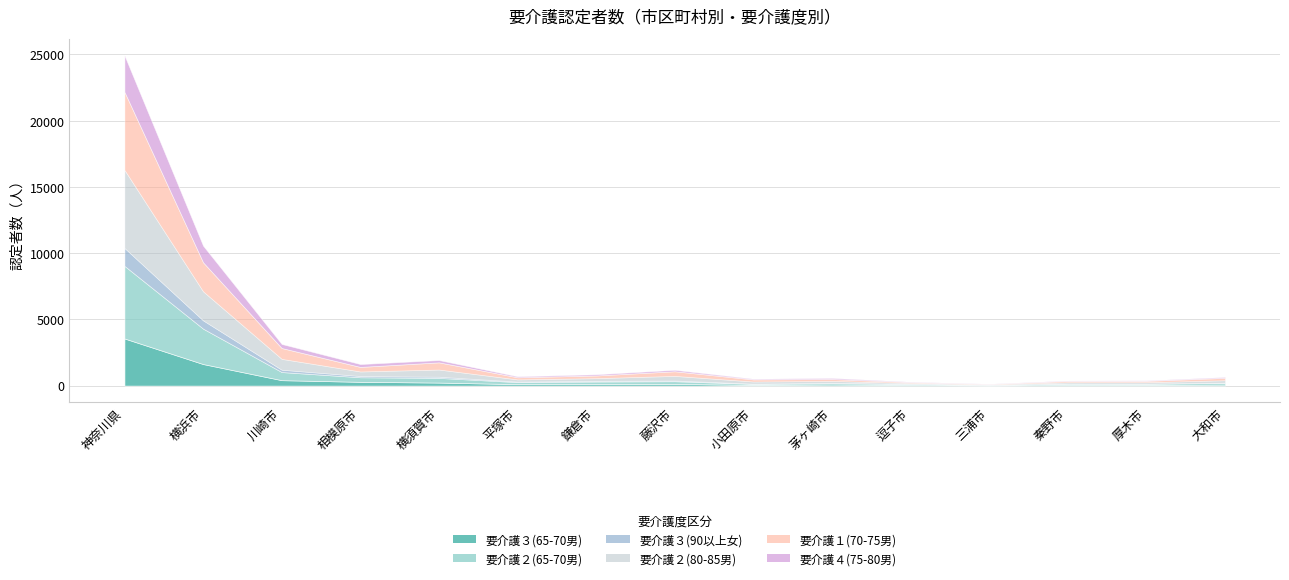

True or false: 要介護２(80-85男) has a value of 88 at 鎌倉市.

False